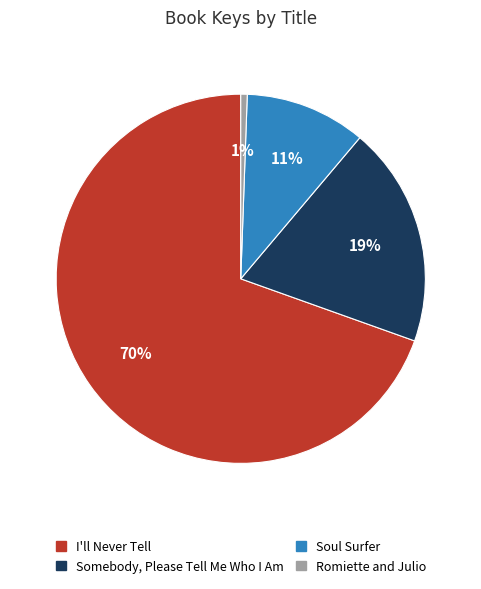

True or false: Somebody, Please Tell Me Who I Am accounts for 28% of the total.

False